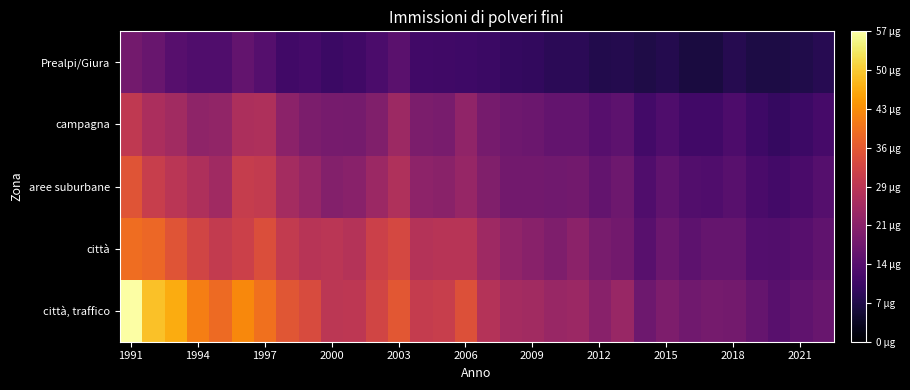

What is the maximum value shown in the chart?

57.3